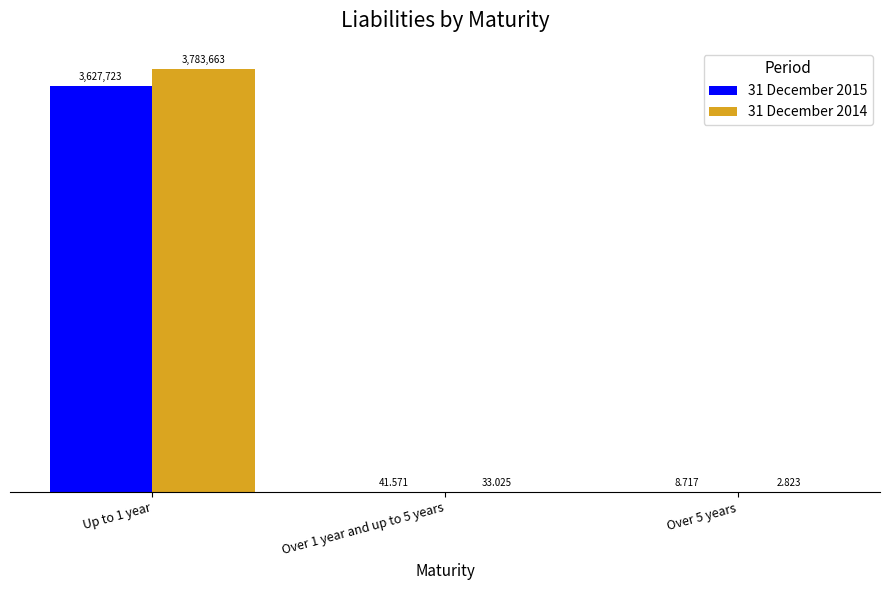

What is the sum of the 31 December 2014 values at Over 1 year and up to 5 years and Up to 1 year?

3783696.0